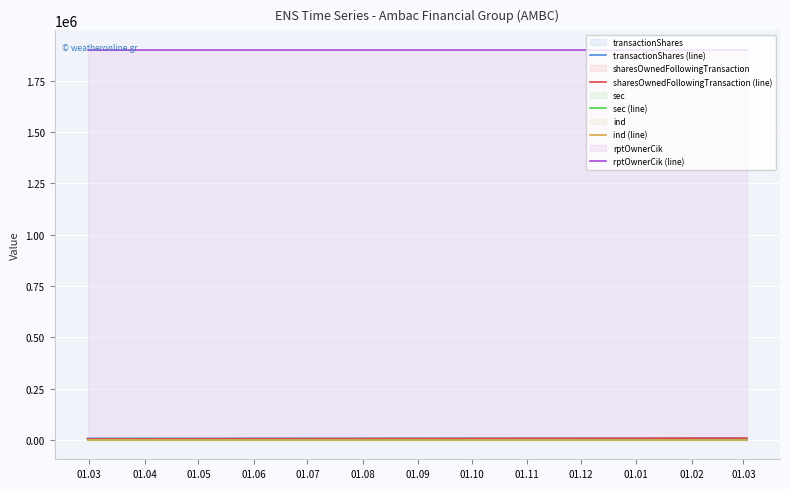

Reading right to left, list all the values displayed in this chart.

transactionShares (line): 92	7072	7065
sharesOwnedFollowingTransaction (line): 8318	8318	4174
sec (line): 25	25	25
ind (line): 136	136	136
rptOwnerCik (line): 1900989	1900989	1900989